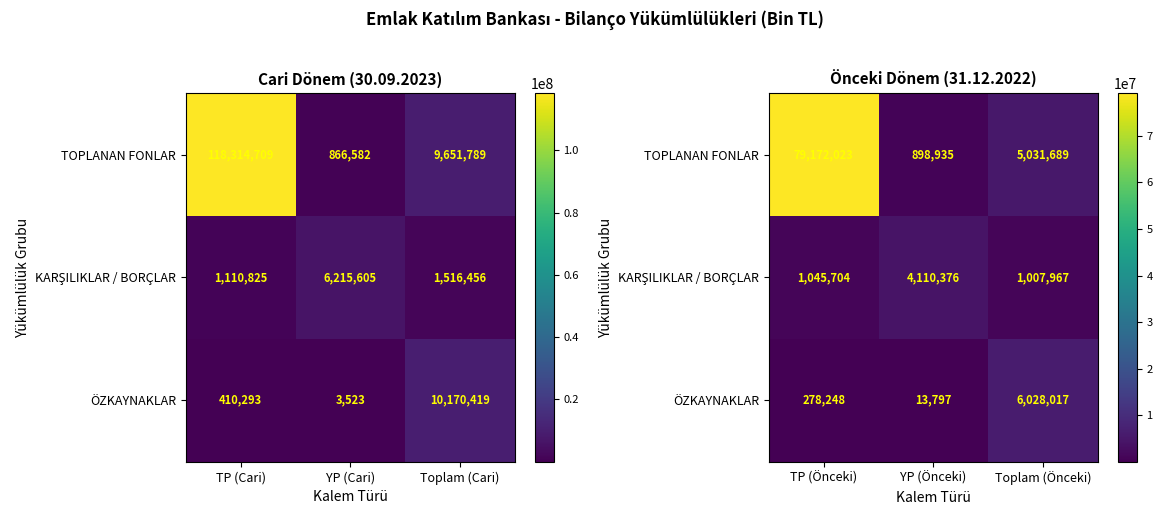

Rank the series by their maximum value, from lowest to highest.

KARŞILIKLAR / BORÇLAR, ÖZKAYNAKLAR, TOPLANAN FONLAR